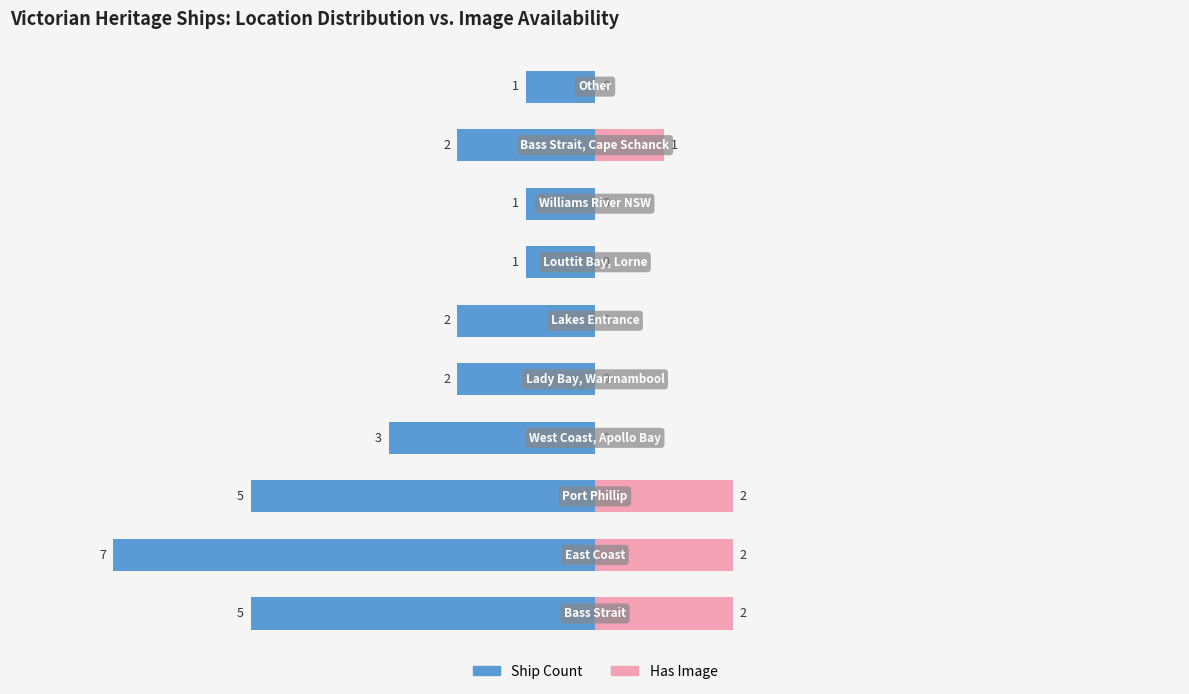

How many bars are there in total?

20